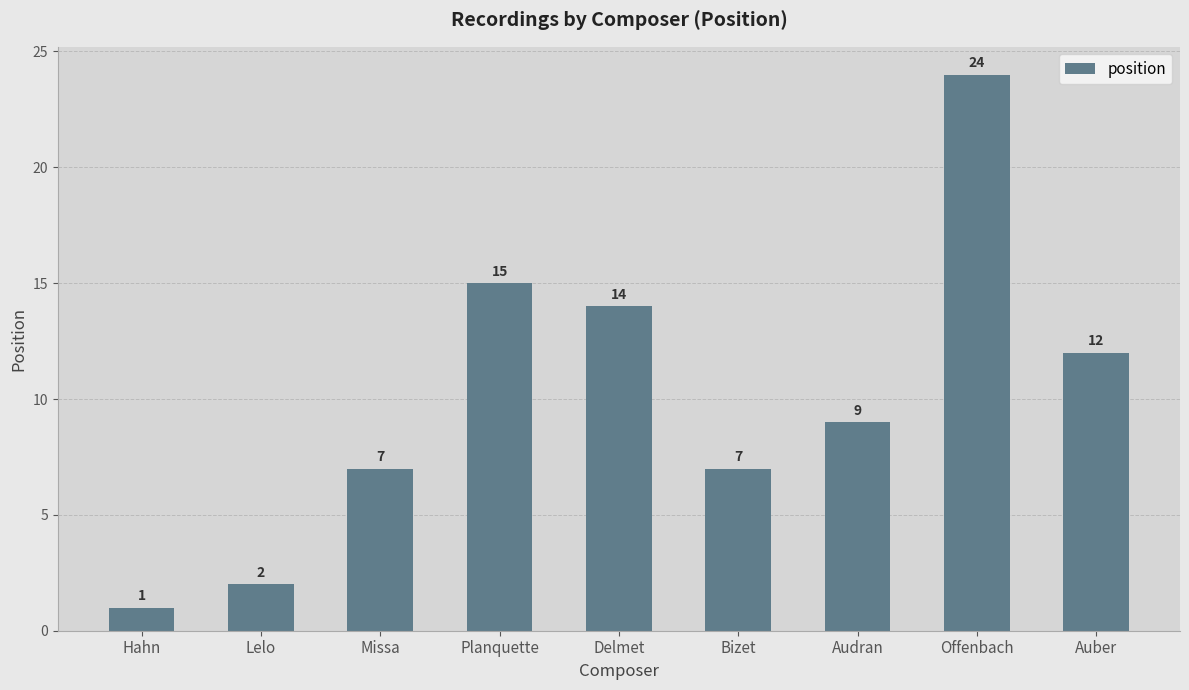

Between Lelo and Planquette, which is larger?

Planquette